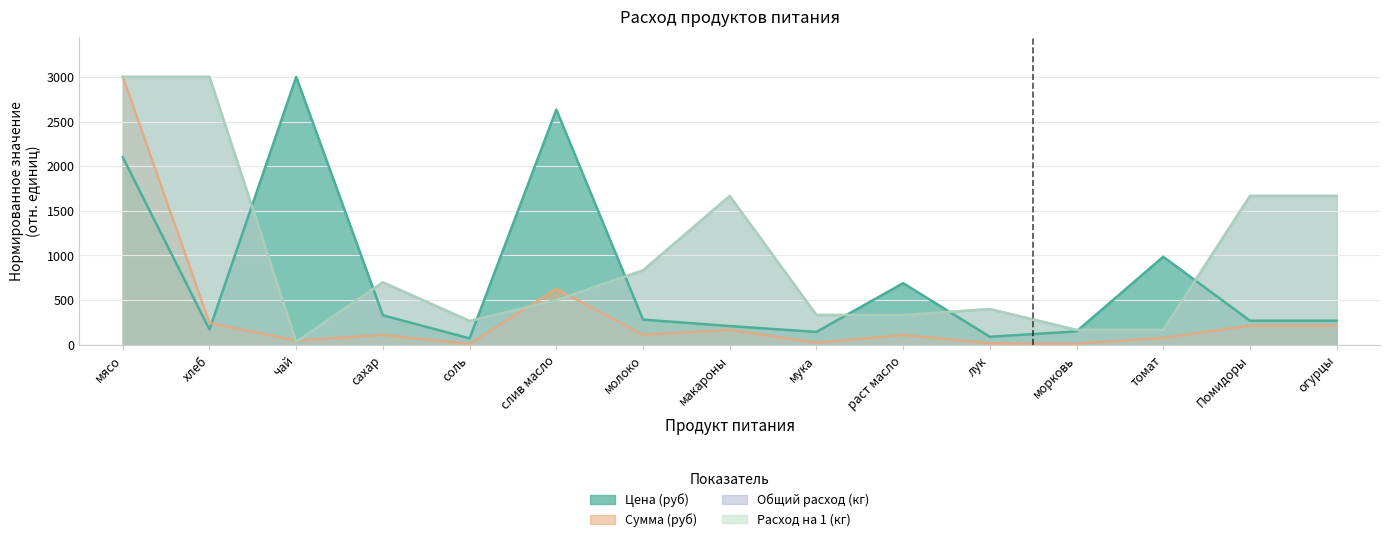

Which has a higher value, чай or мука?

чай